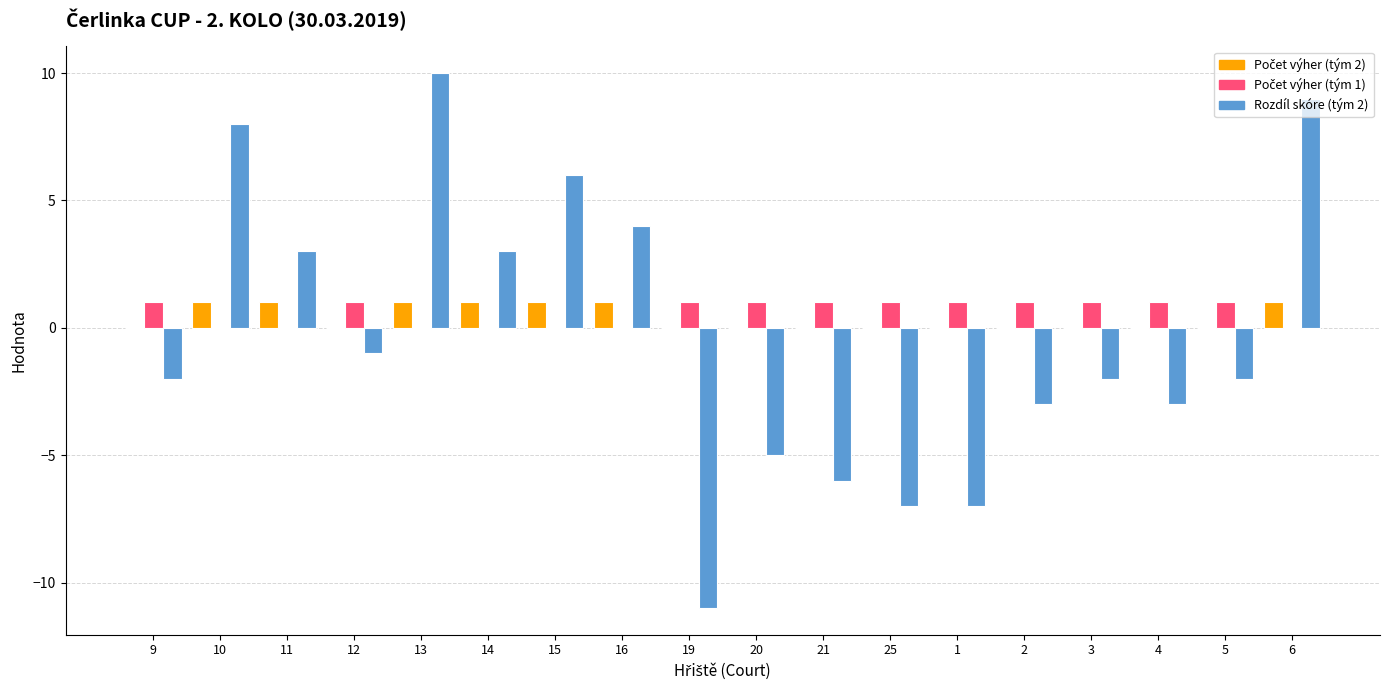

Which series changed the most between 21 and 6?

Rozdíl skóre (tým 2)